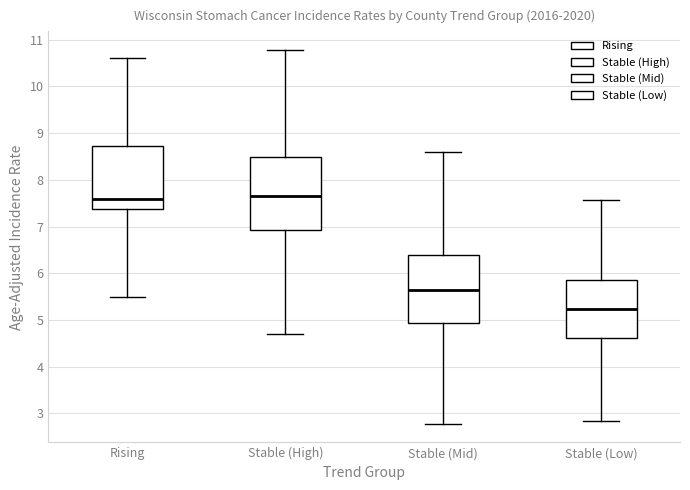

Reading left to right, transcribe this box plot: for each box, give where its median line is, the range the box spans, and where its two whiskers end, as read against the y-axis. The values are not printed on the chart, so give them approximately, as read against the axis.

Rising: median 7.6, box 7.4 to 8.7, whiskers 5.5 to 10.6
Stable (High): median 7.6, box 6.9 to 8.5, whiskers 4.7 to 10.8
Stable (Mid): median 5.6, box 4.9 to 6.4, whiskers 2.8 to 8.6
Stable (Low): median 5.2, box 4.6 to 5.8, whiskers 2.8 to 7.6